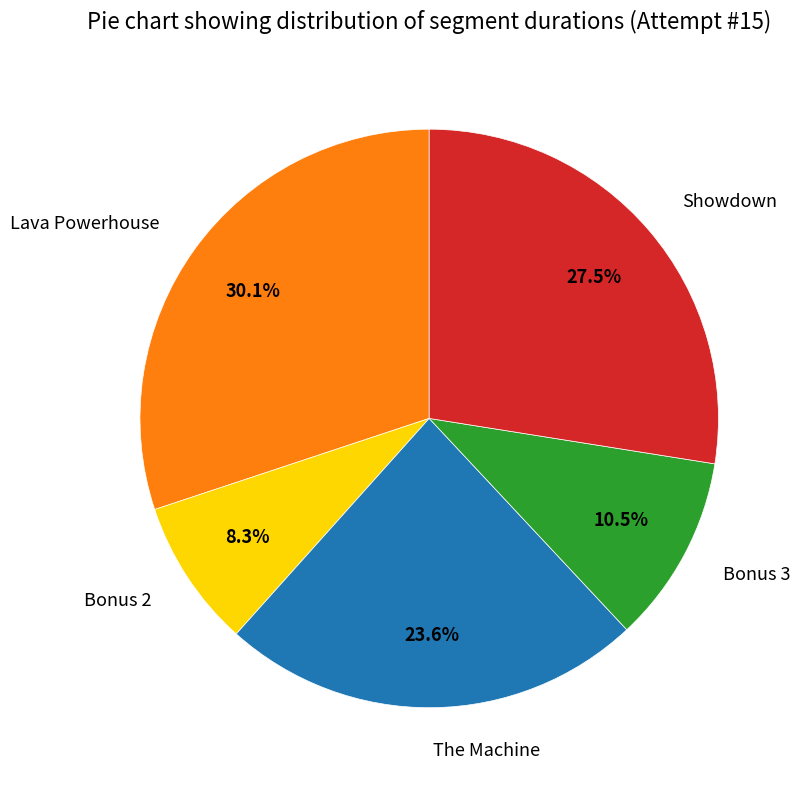

Between Bonus 3 and Lava Powerhouse, which is larger?

Lava Powerhouse